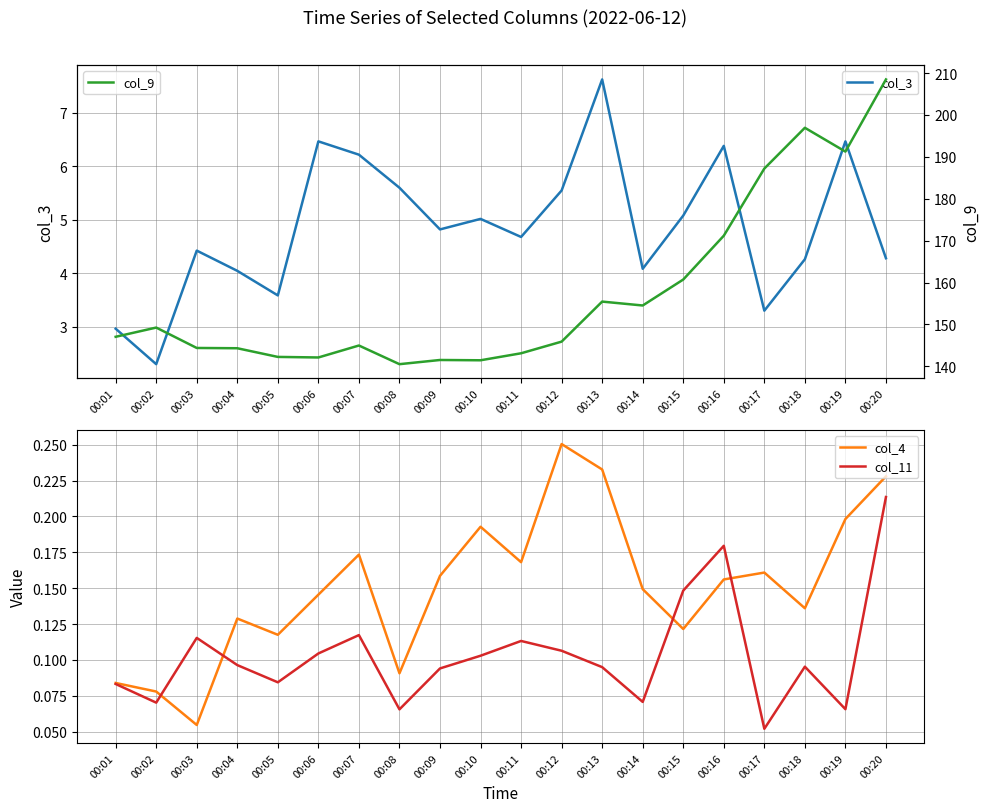

What is the sum of the col_9 values at 00:08 and 00:02?

289.8